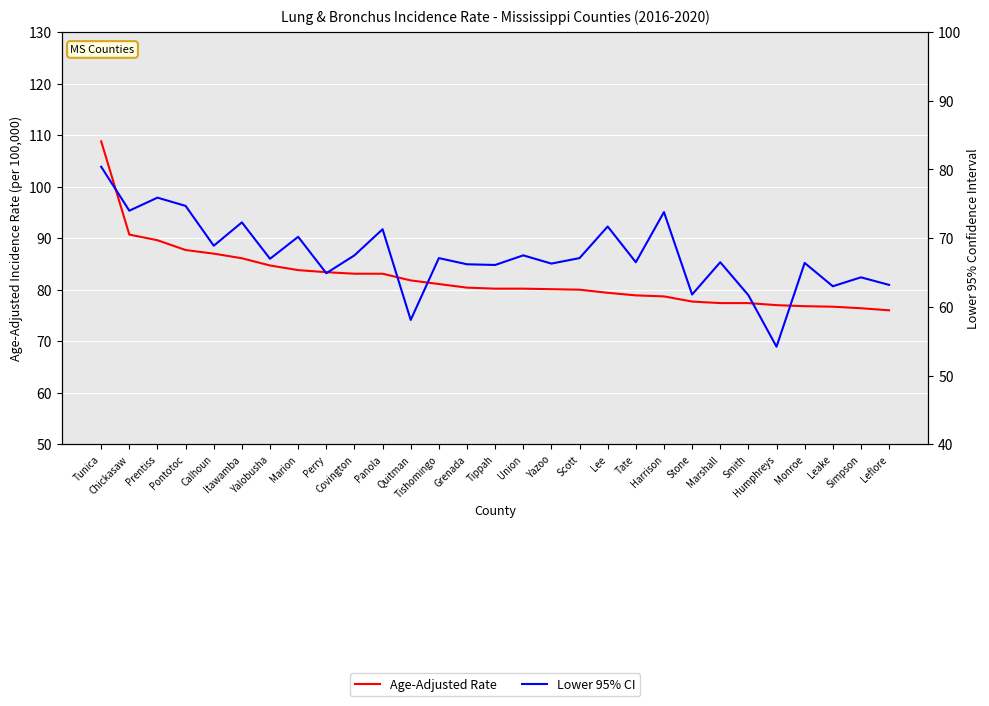

What is the total value across all series at Covington?

150.6